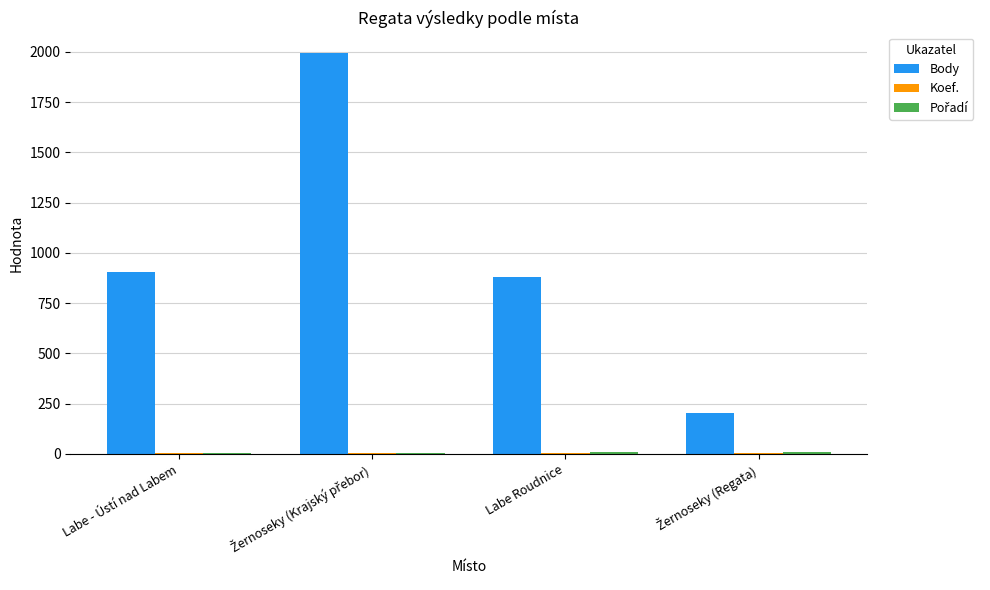

Which series has the largest total across all categories?

Body